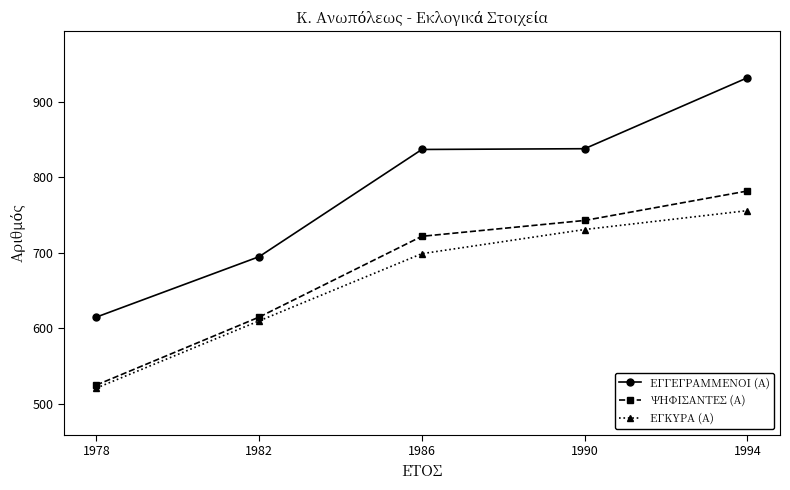

At how many categories does at least one series exceed 670?

4